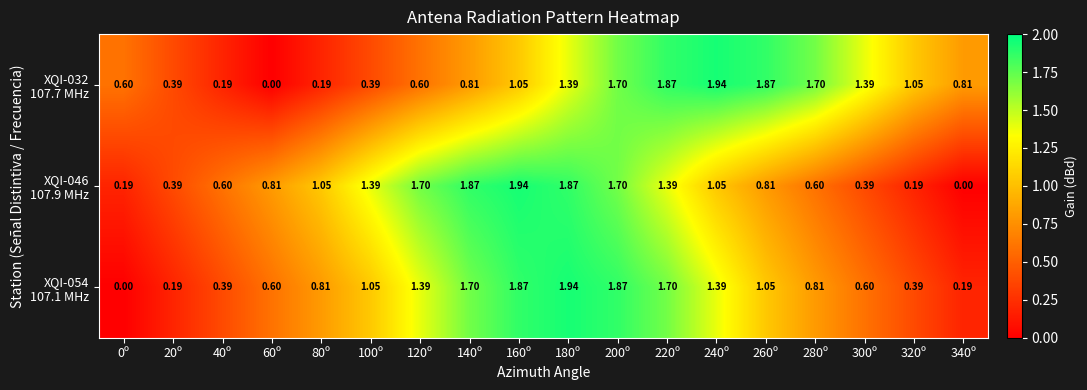

How many distinct data groups are displayed?

3